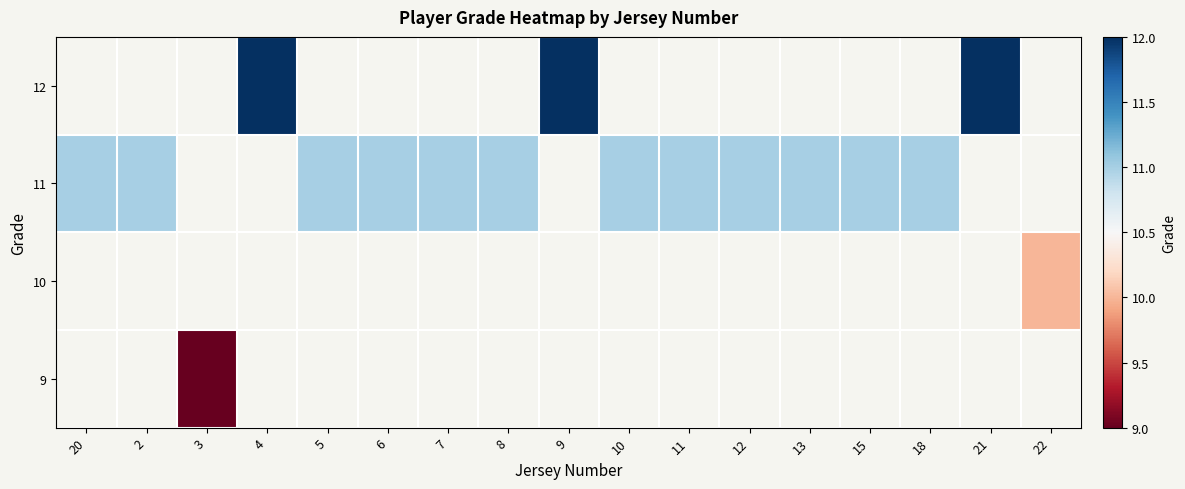

Rank the series by their maximum value, from lowest to highest.

9, 10, 11, 12